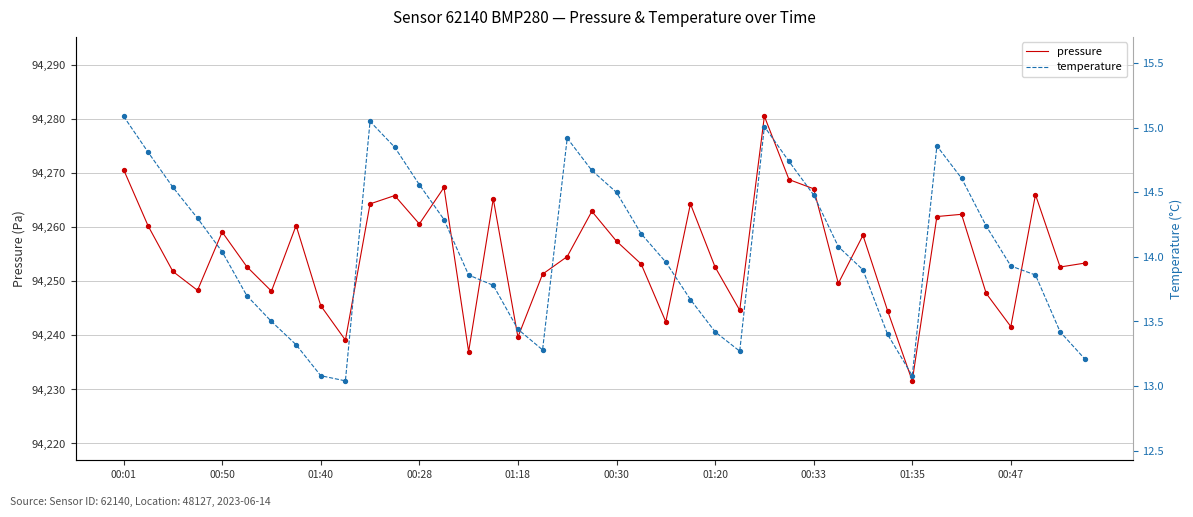

Which series contains the highest Y value?

pressure